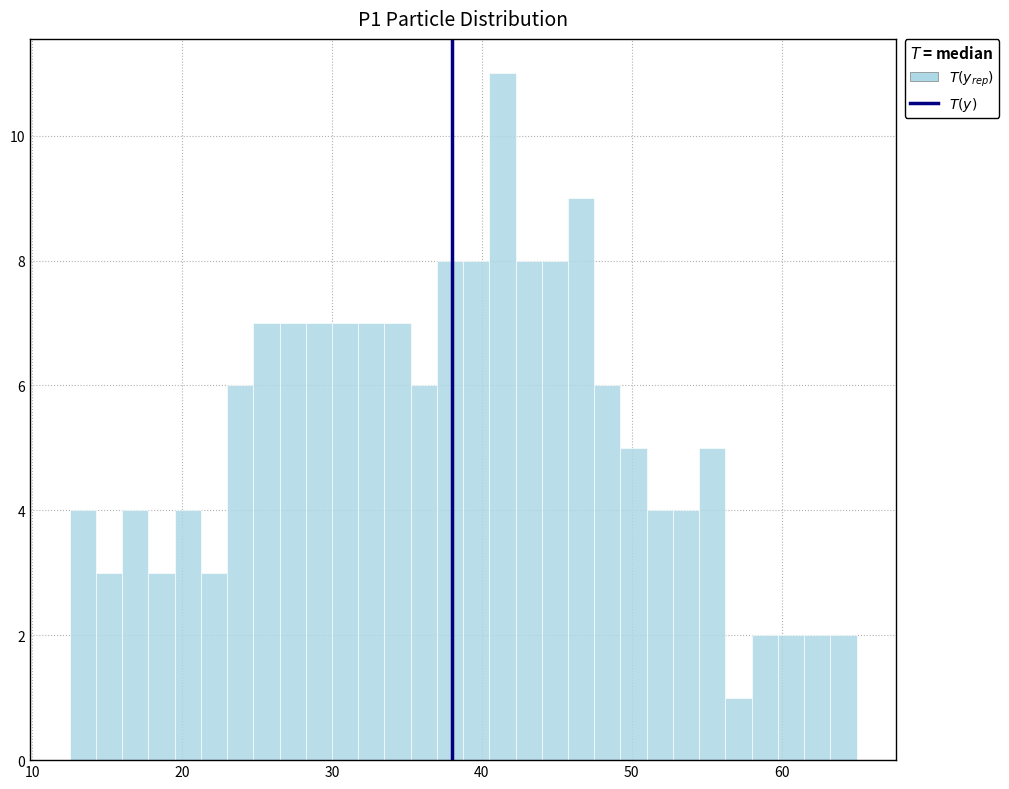

Read against the x-axis, roughly where is the centre of the tallest bar?

41